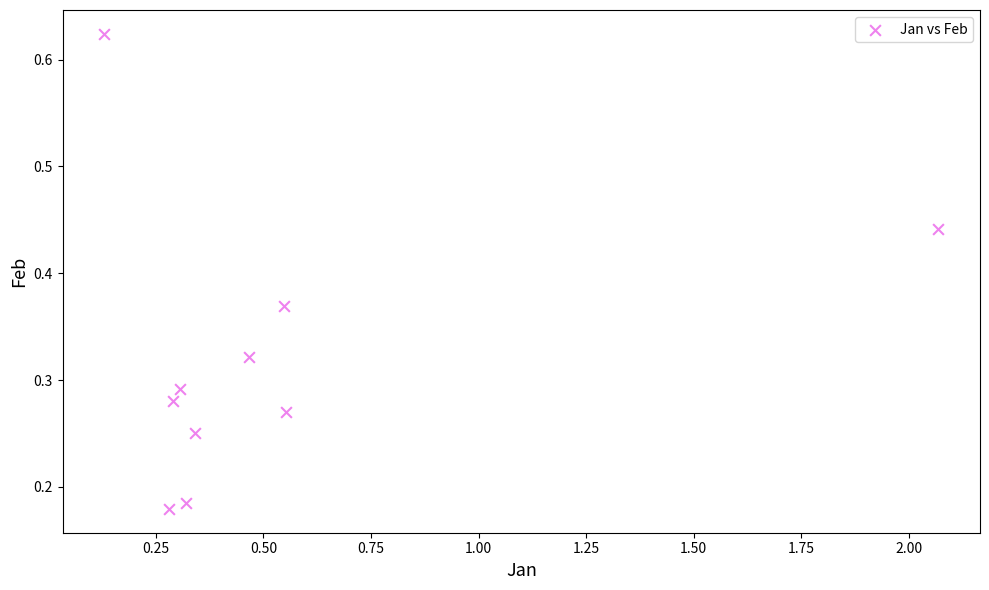

What is the average X value?

0.5